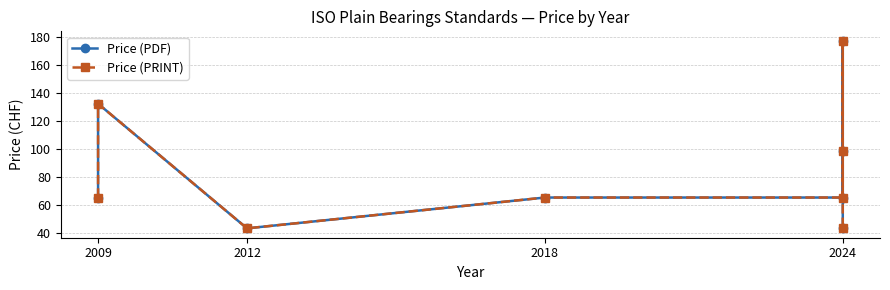

Which series has the largest total across all categories?

Price (PDF)